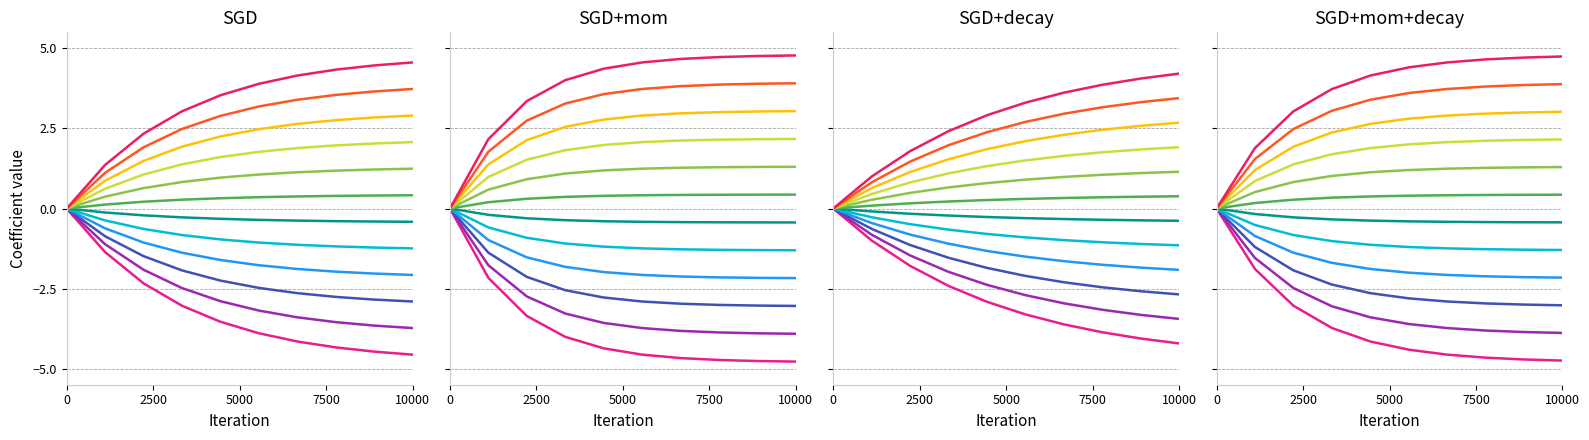

At which label does coeff_2 (final=-3.9) reach its minimum?

10000